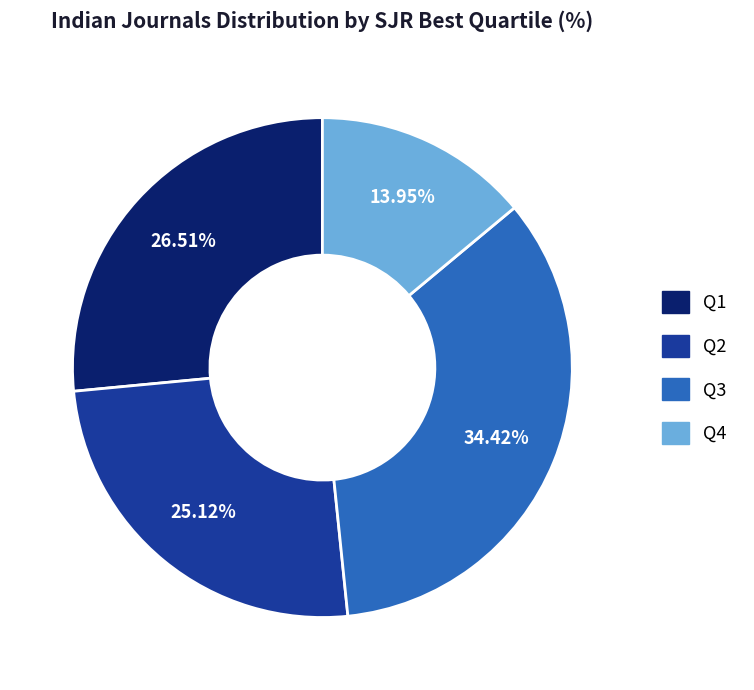

What percentage do Q1 and Q3 together represent?

60.9%